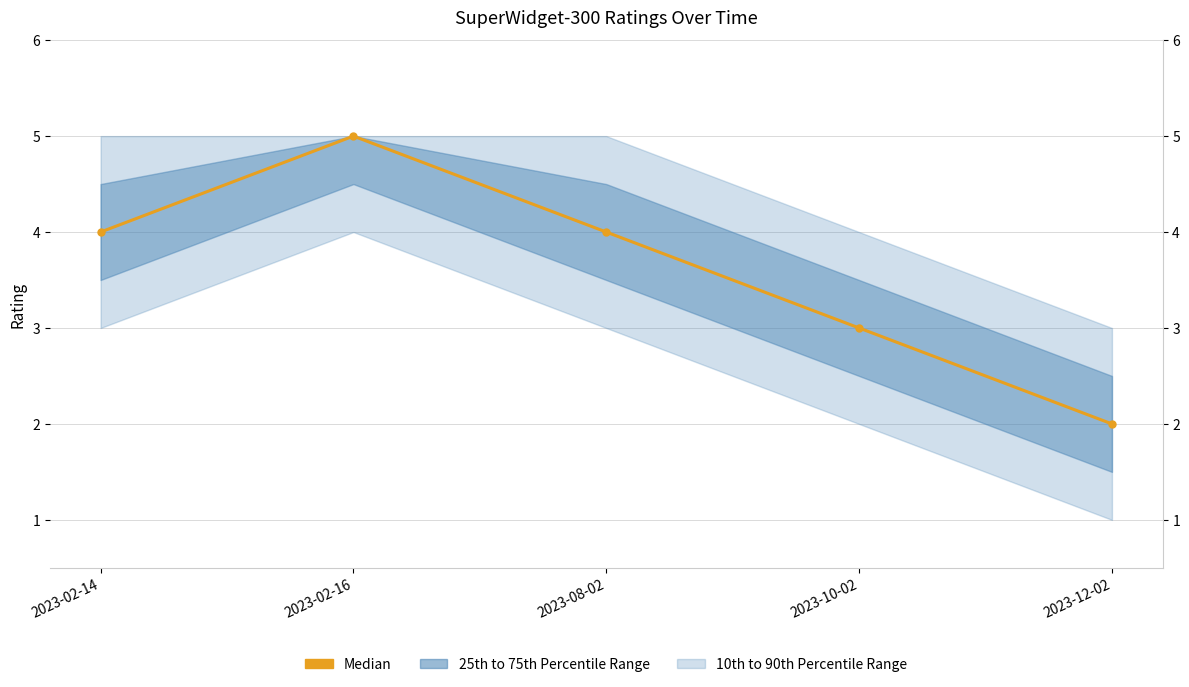

What is the difference between the maximum and minimum values?

3